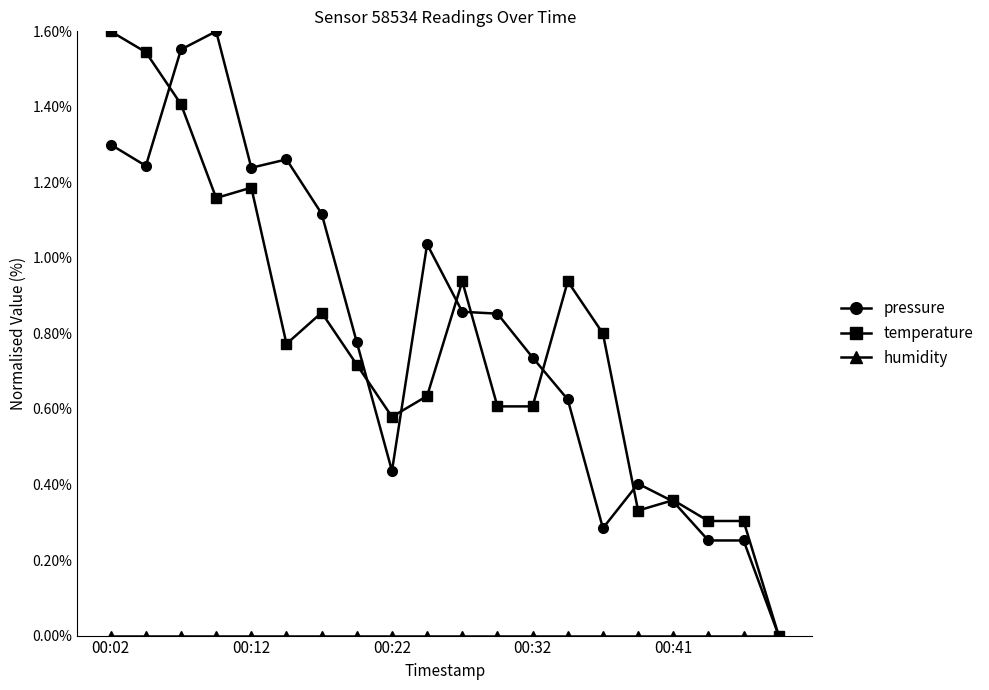

Does the chart display data point markers on the line(s)?

Yes